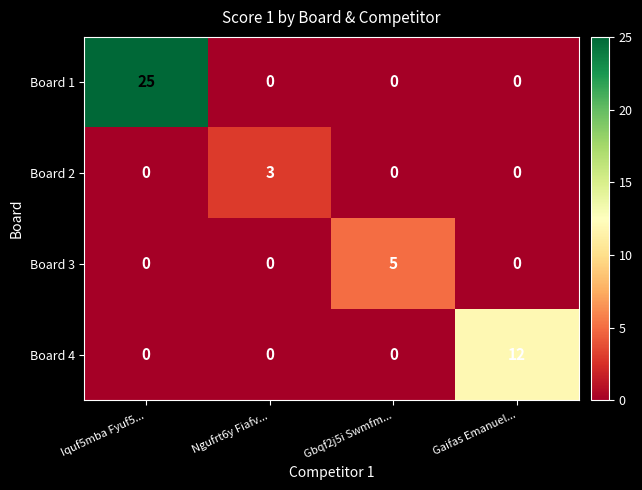

Reading left to right, transcribe all the data shown in this chart.

Board 1: 25	0	0	0
Board 2: 0	3	0	0
Board 3: 0	0	5	0
Board 4: 0	0	0	12